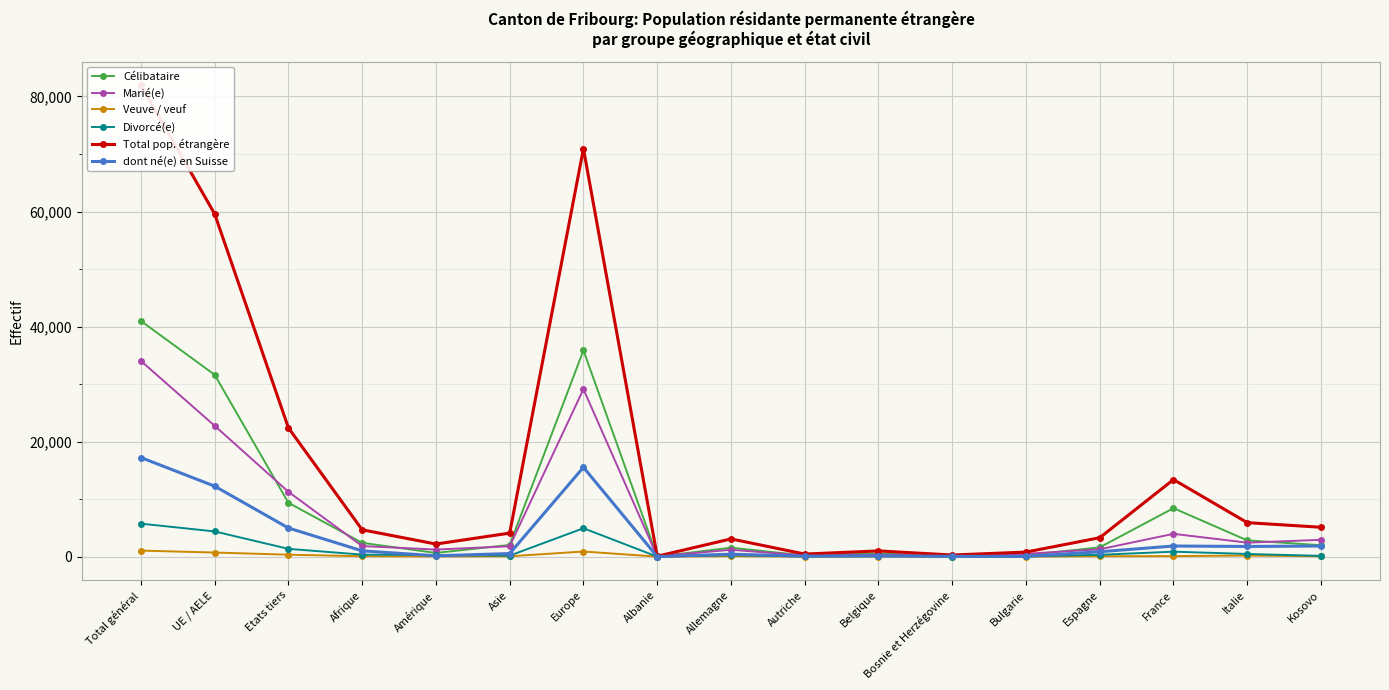

What is the maximum value for Divorcé(e)?

5734